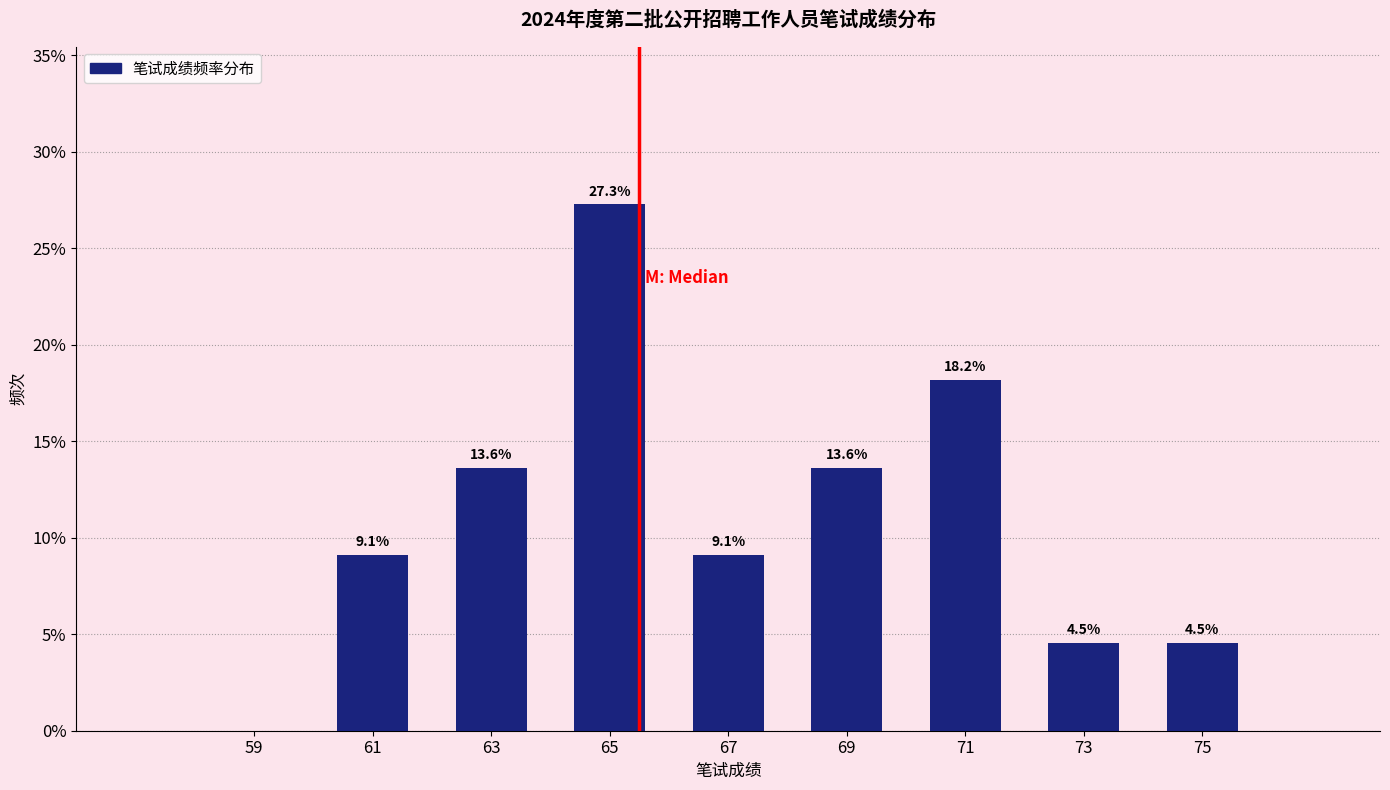

Which range on the x-axis has the tallest bar?

64 to 66